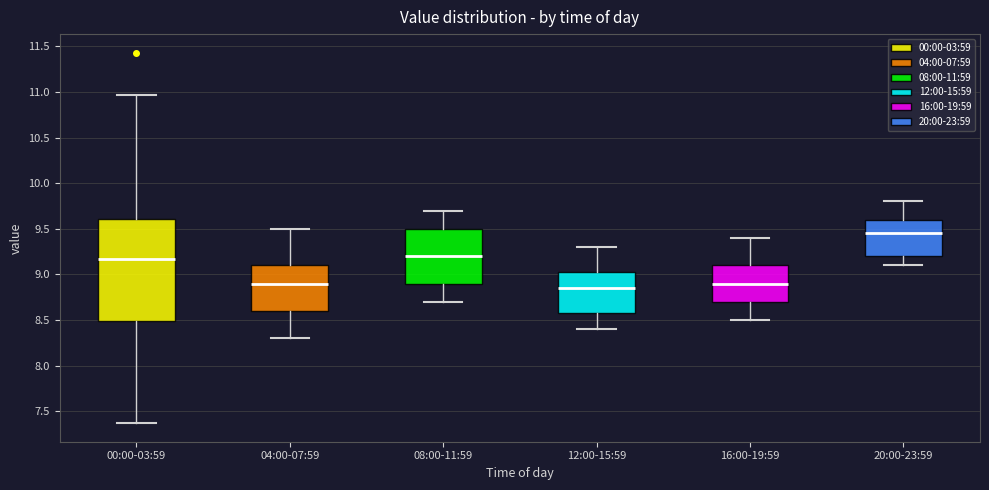

Where is the lower edge of the box for 20:00-23:59 on the y-axis? The values are not printed on the chart, so give them approximately, as read against the axis.

9.20